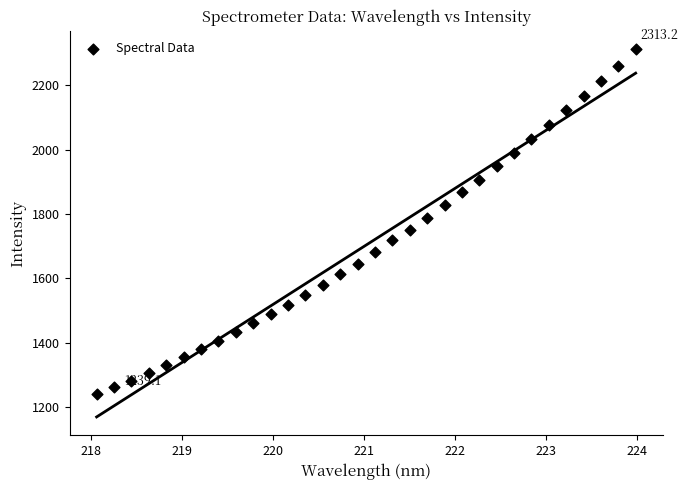

What is the range of Y values (max minus min)?

1074.1